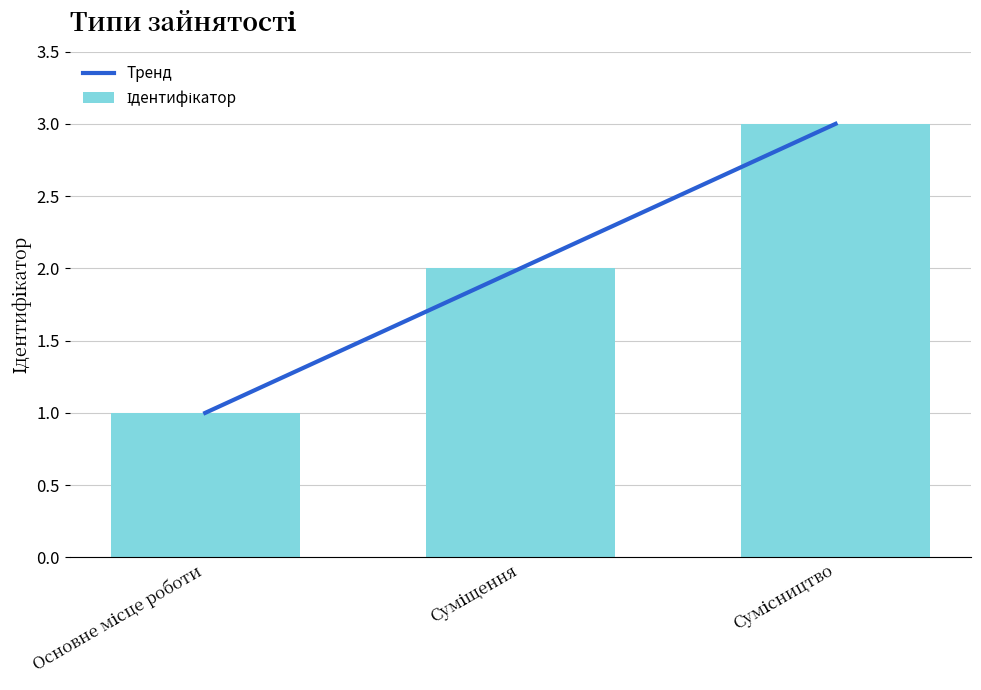

What position from the left is Основне місце роботи?

1